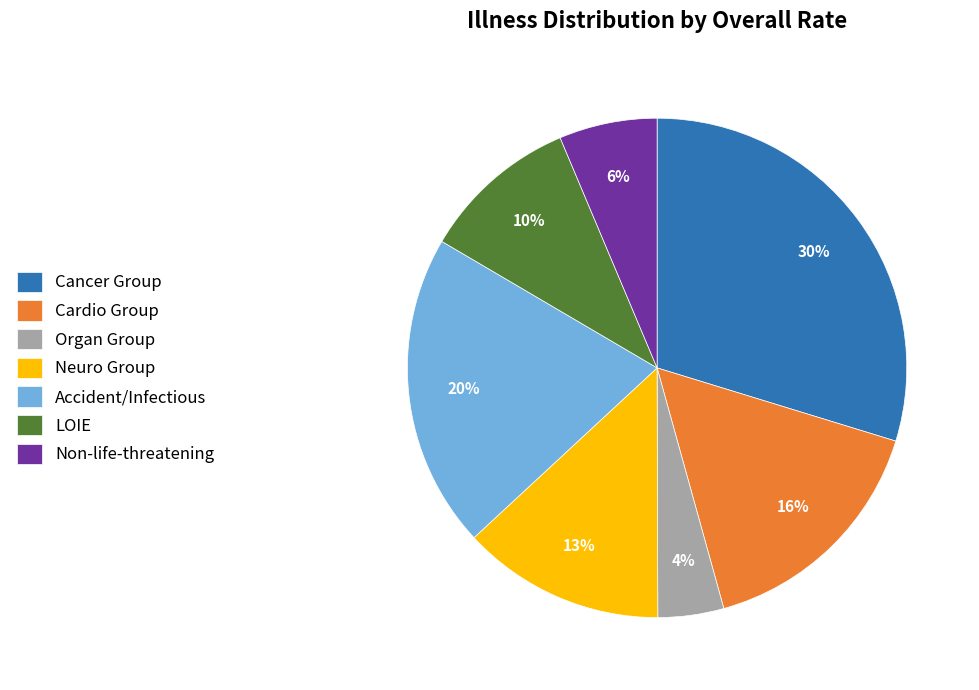

Do Non-life-threatening and LOIE together represent more than half of the pie?

No